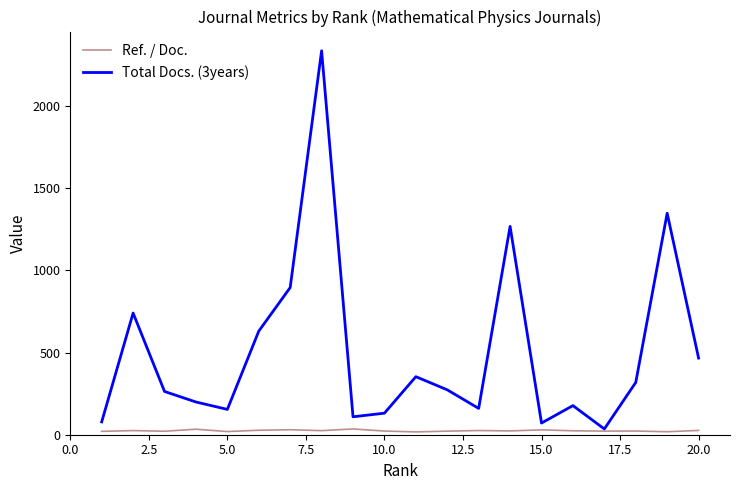

Which series has the widest spread of values?

Total Docs. (3years)